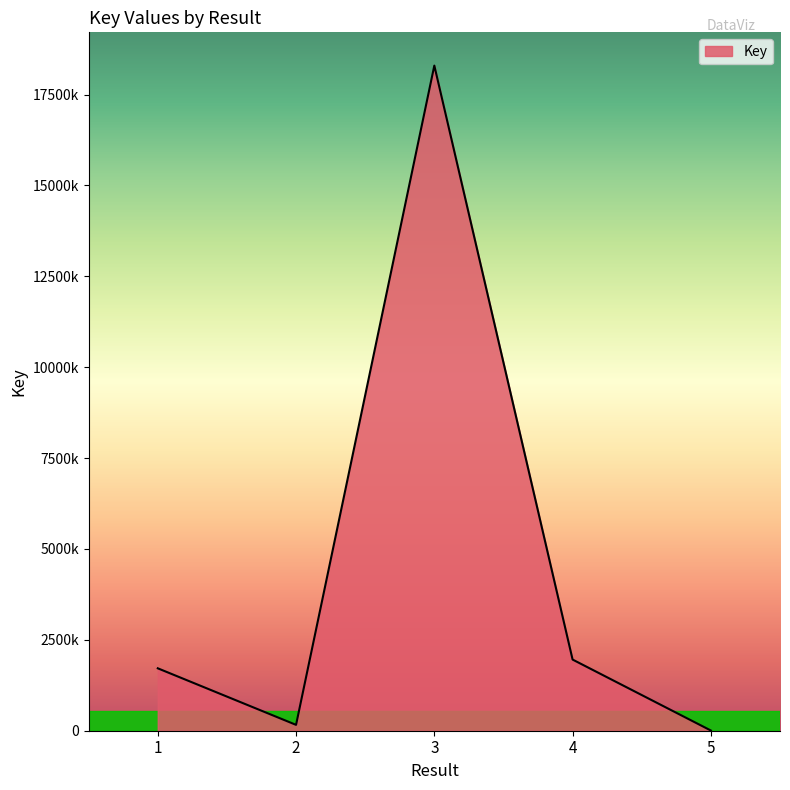

Does the chart display data point markers on the line(s)?

No